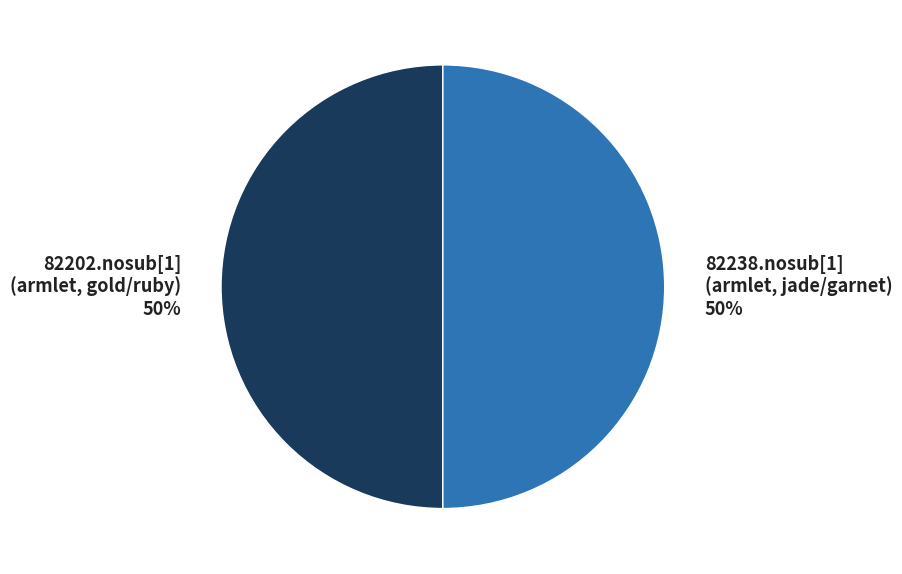

Approximately how many times larger is the value at 82238.nosub[1] (armlet, jade/garnet) 50% compared to 82202.nosub[1] (armlet, gold/ruby) 50%?

1.0